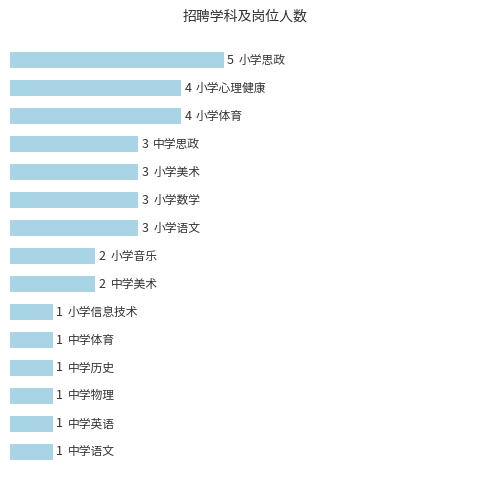

What is the greatest value displayed?

5